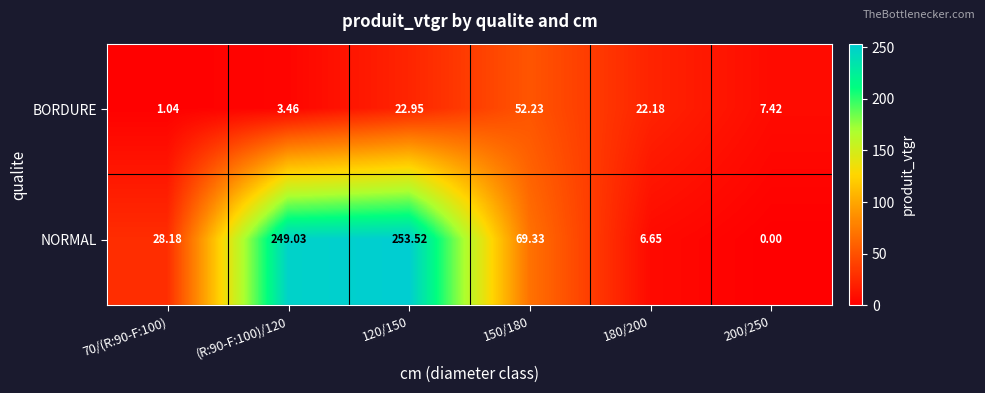

Rank the series by their maximum value, from lowest to highest.

BORDURE, NORMAL